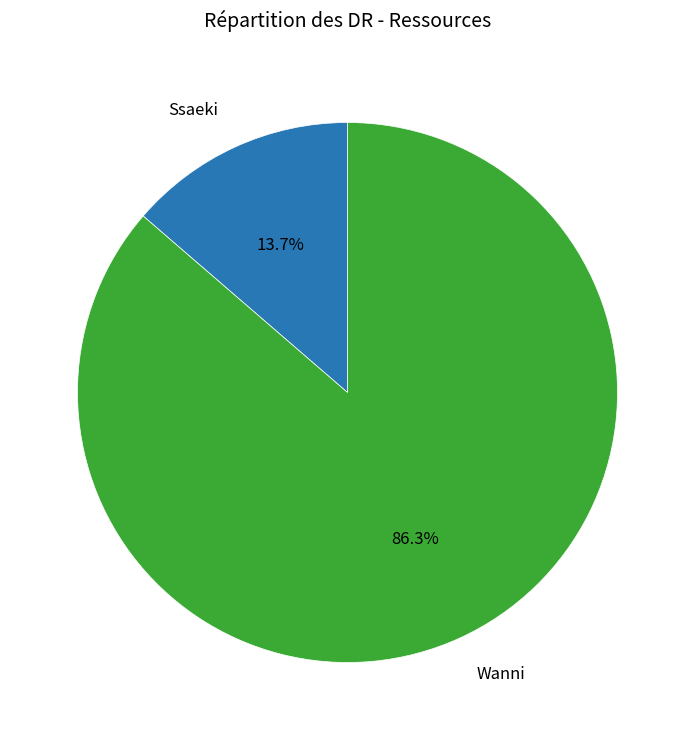

Is there a majority slice in this chart?

Yes